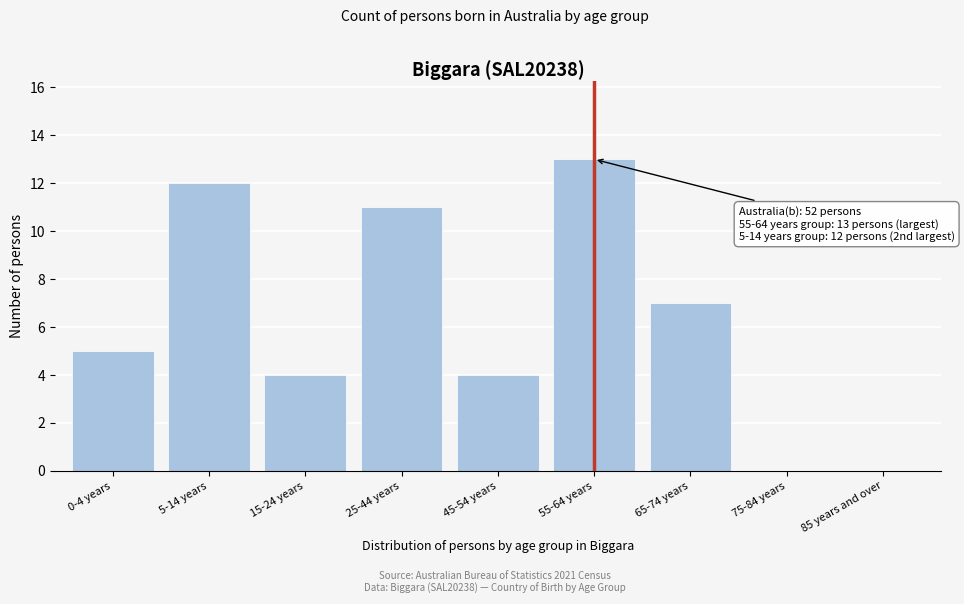

Reading left to right, list all the values displayed in this chart.

0-4 years=5	5-14 years=12	15-24 years=4	25-44 years=11	45-54 years=4	55-64 years=13	65-74 years=7	75-84 years=0	85 years and over=0